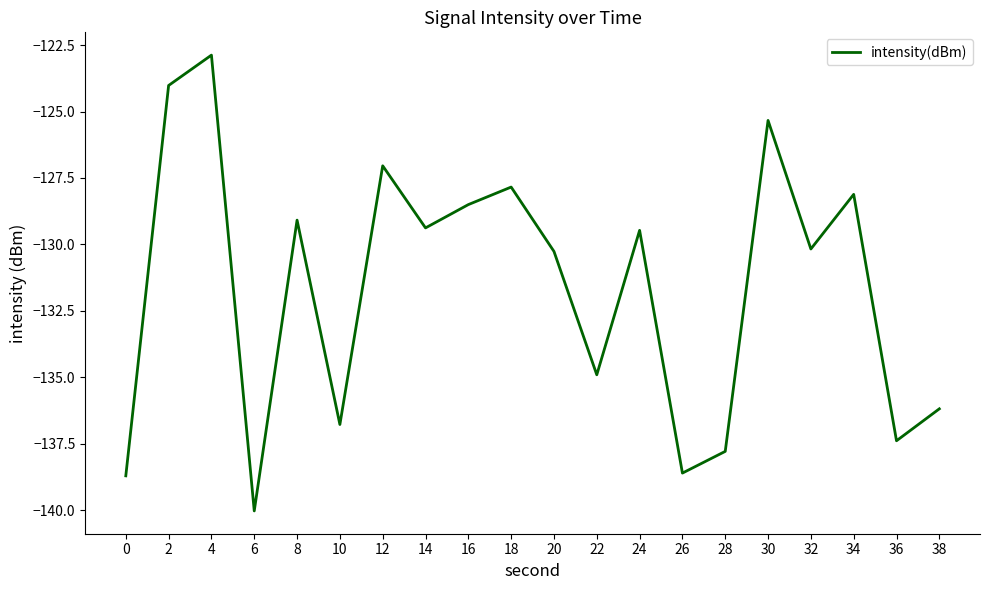

At which label does the data first exceed -129?

2